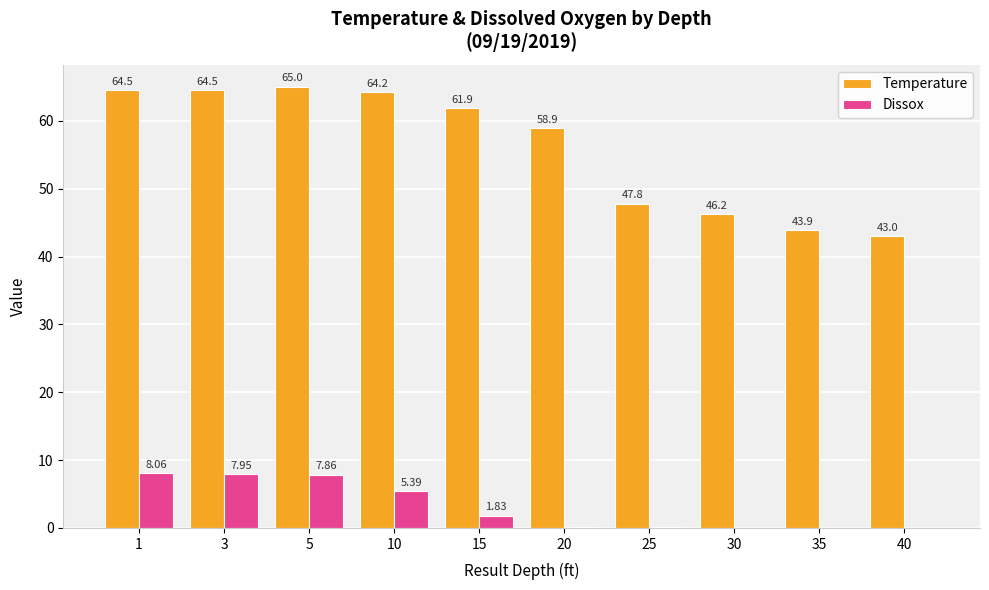

How many groups of bars are there?

10